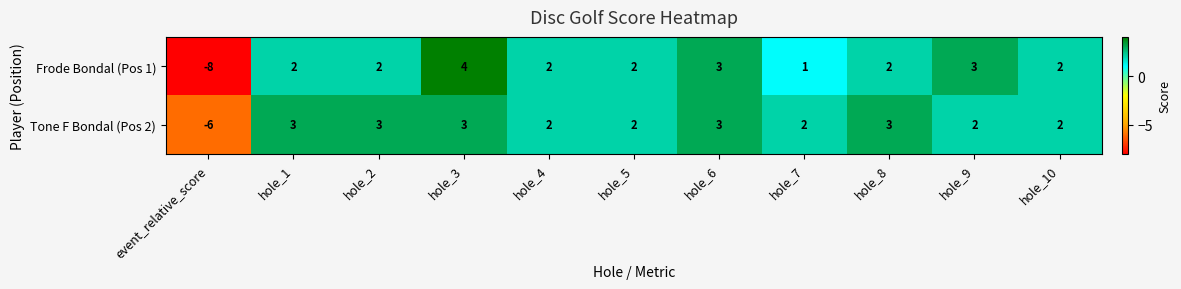

How many Tone F Bondal (Pos 2) values are between 2 and 3?

10